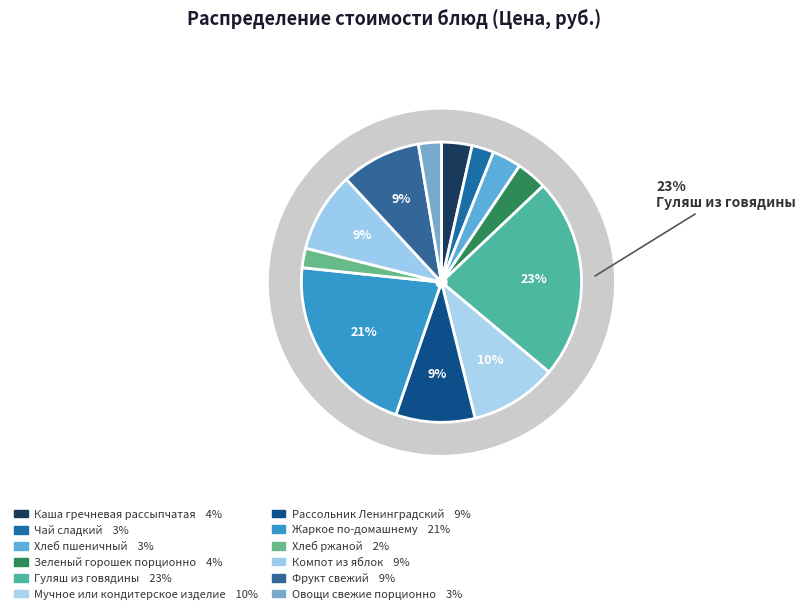

Count the number of slices in the pie.

12